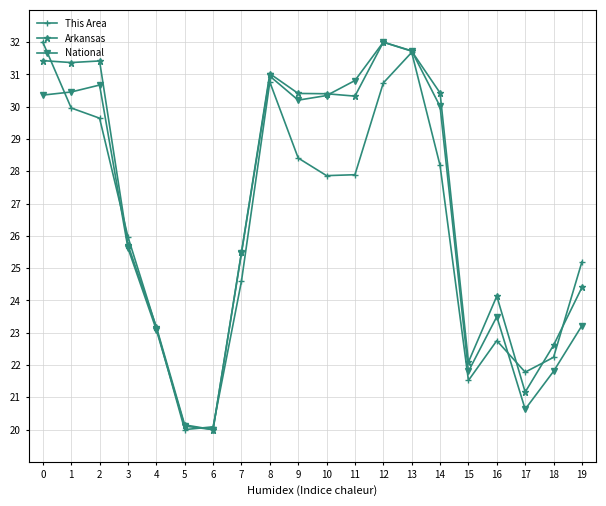

At how many categories does at least one series exceed 25?

13